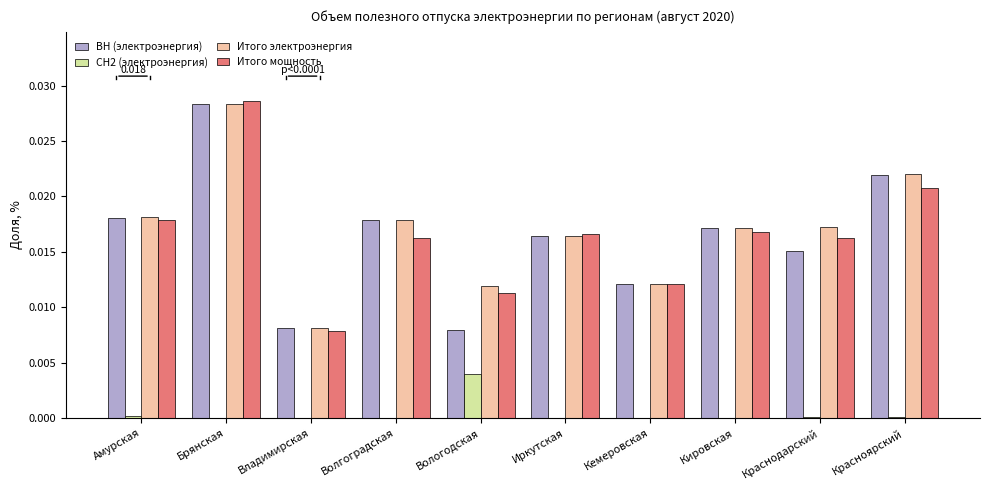

The value of Итого электроэнергия at Вологодская is 0.0. True or false?

True